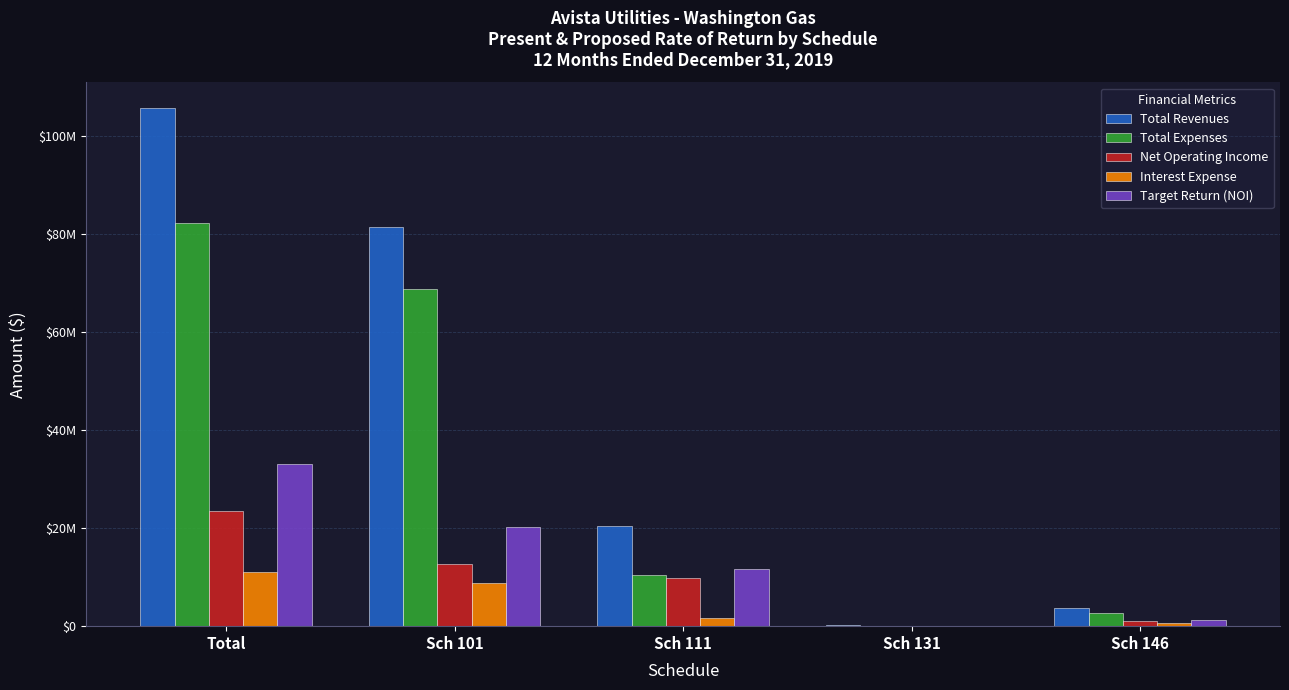

At how many categories does at least one series exceed 1962403?

4